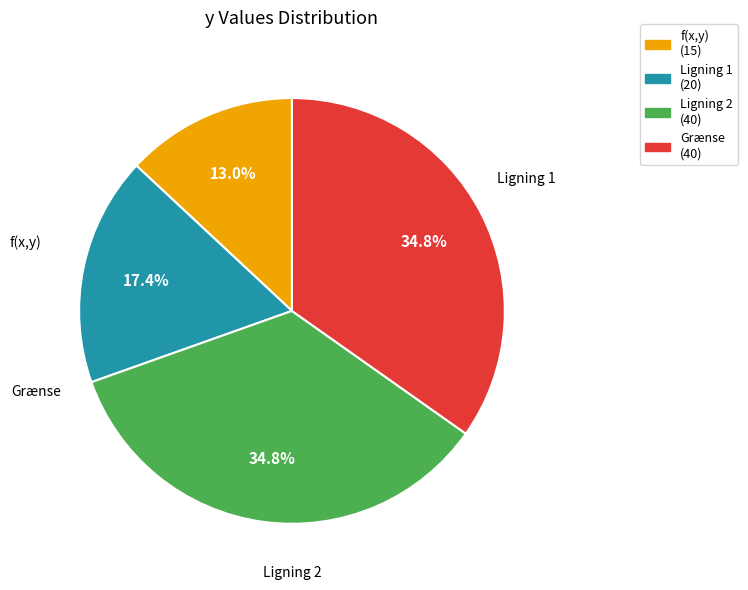

To the nearest percent, what is the combined percentage of Ligning 1 and Ligning 2?

52%